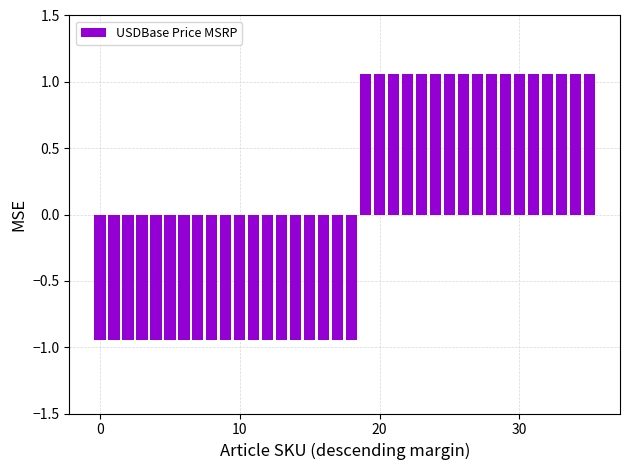

Count the number of data series in this chart.

1